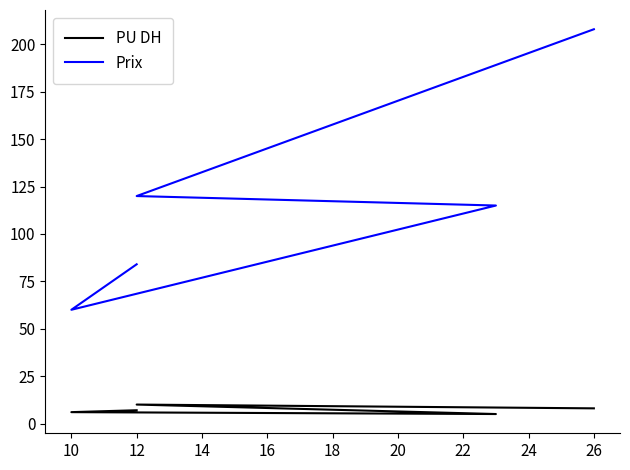

What is the sum of all PU DH values?

36